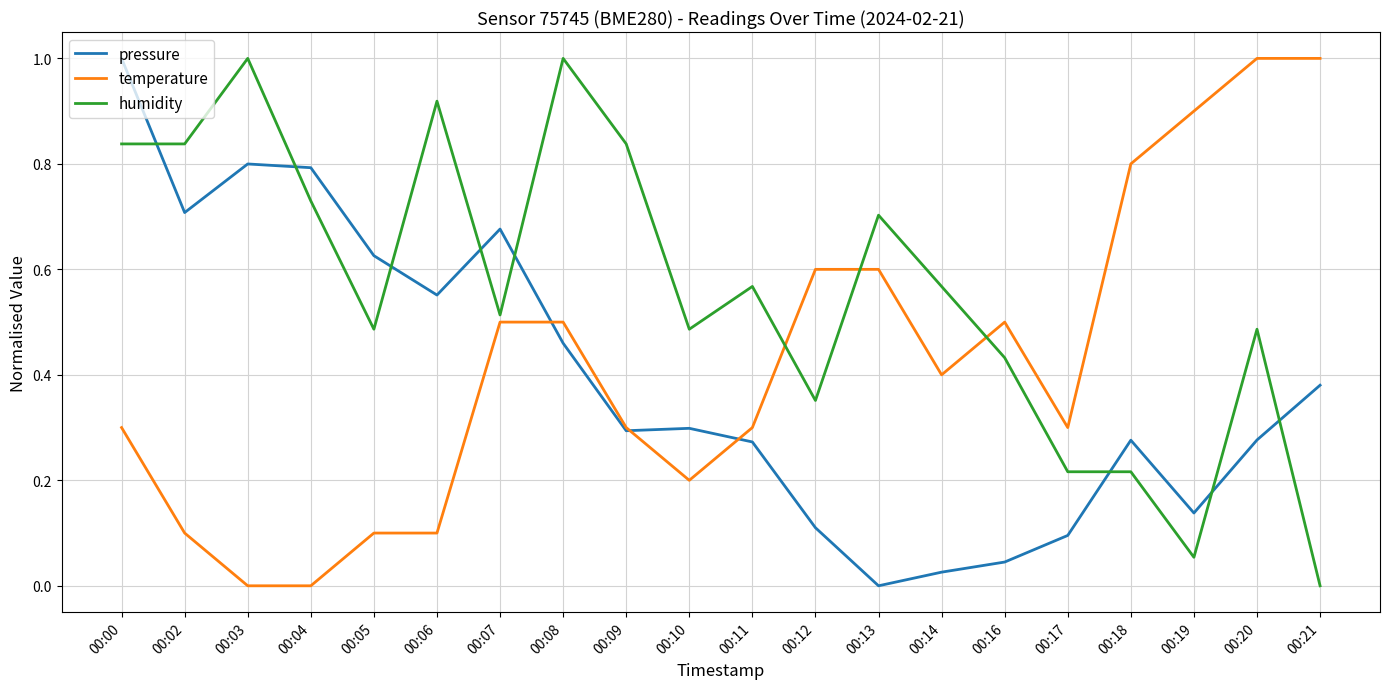

Between 00:17 and 00:20, which series saw the biggest shift?

temperature